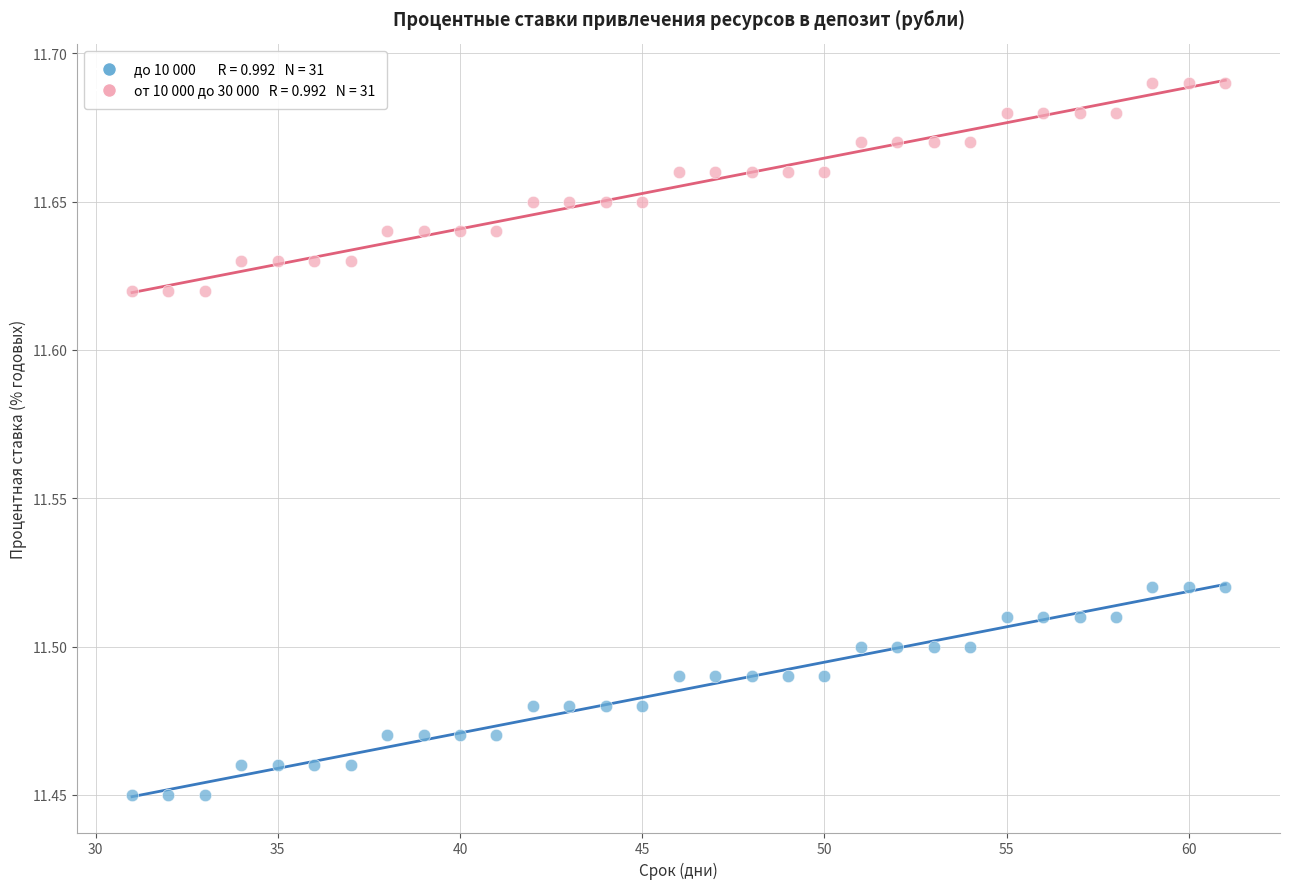

Across all data points, what is the range of X values (max minus min)?

30.0